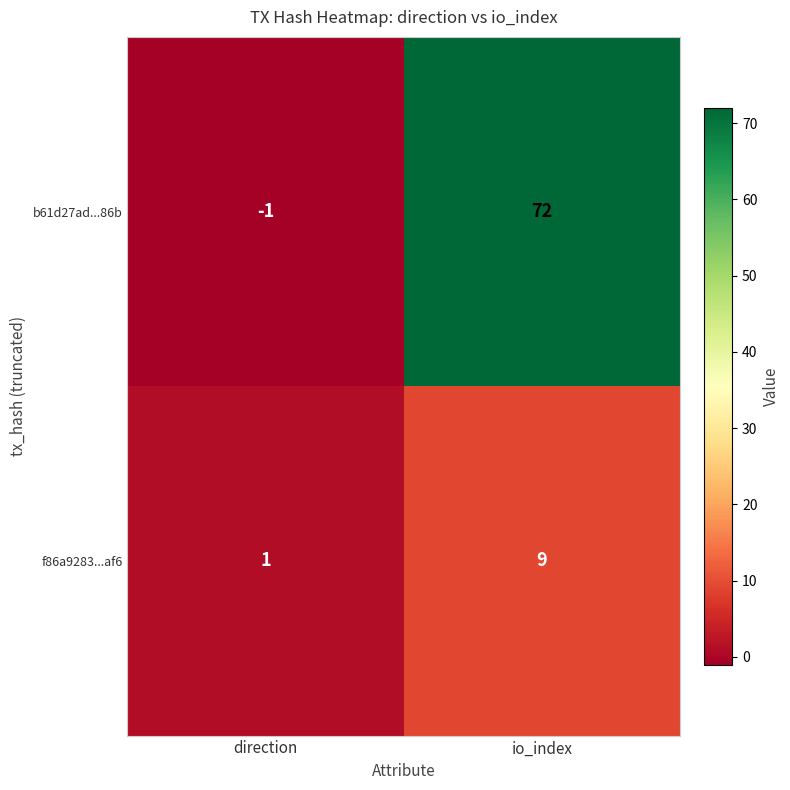

What is the difference between the maximum and minimum values in the b61d27ad...86b series?

73